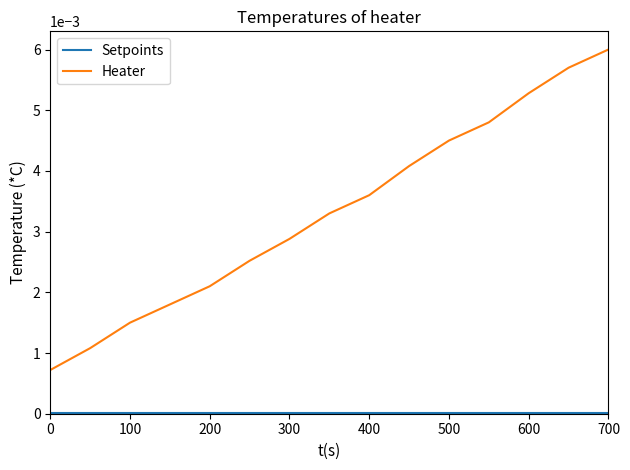

Which series has the largest total across all categories?

Heater